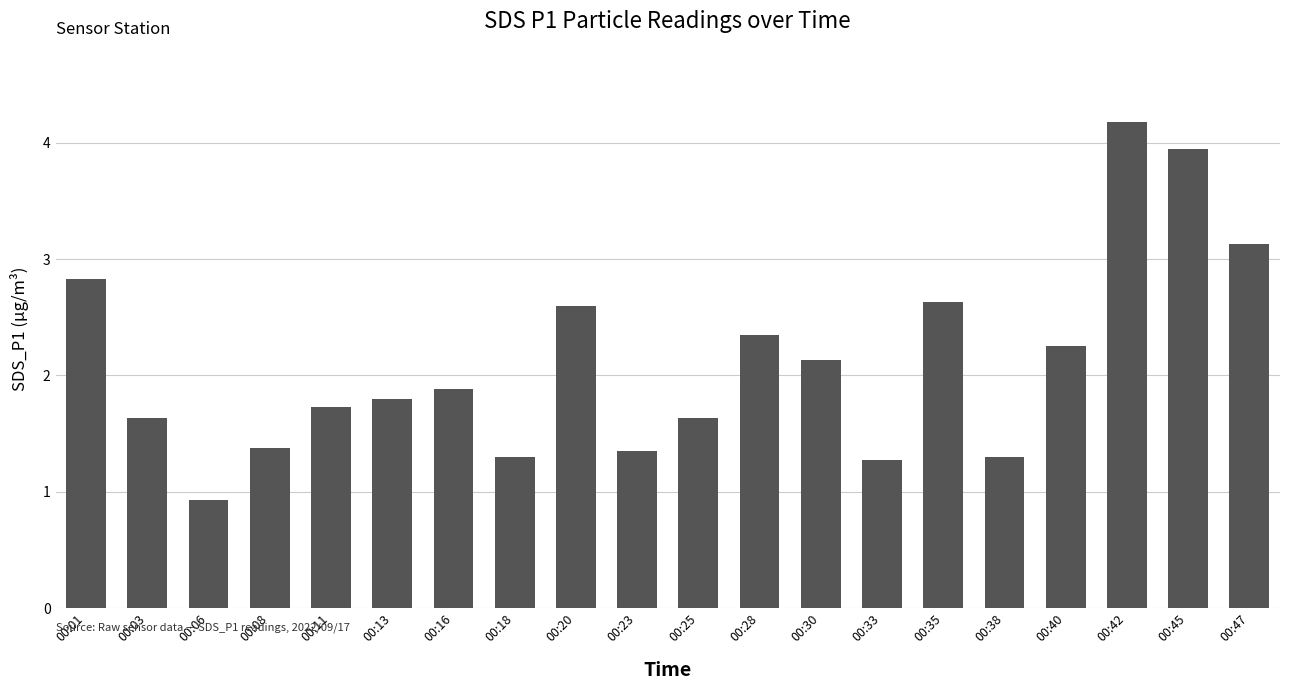

How many categories are shown in the chart?

20